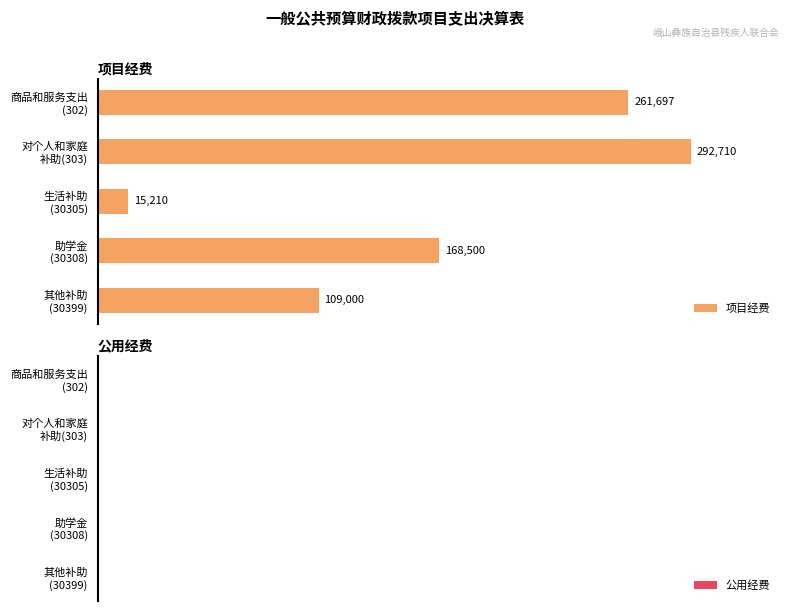

What is the average value?

169423